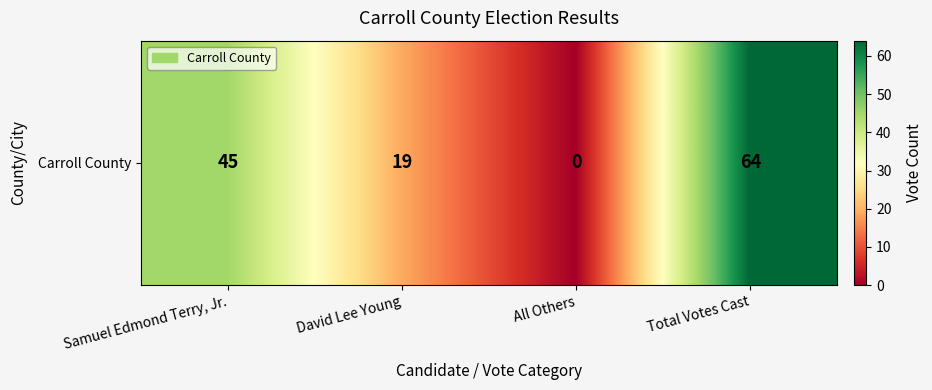

What is the sum of the values at Total Votes Cast and Samuel Edmond Terry, Jr.?

109